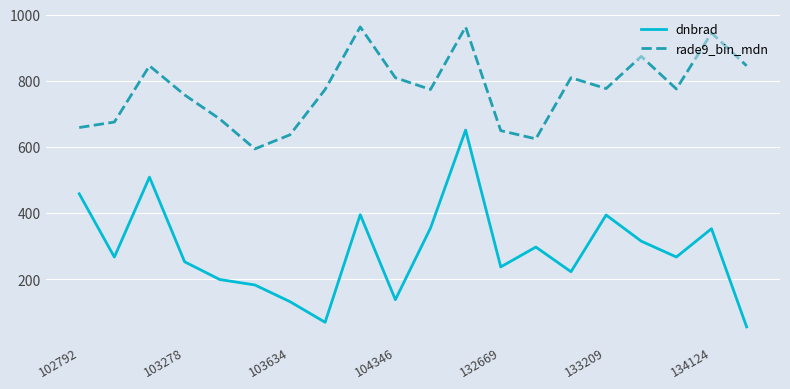

True or false: rade9_bin_mdn and dnbrad cross at least once.

False